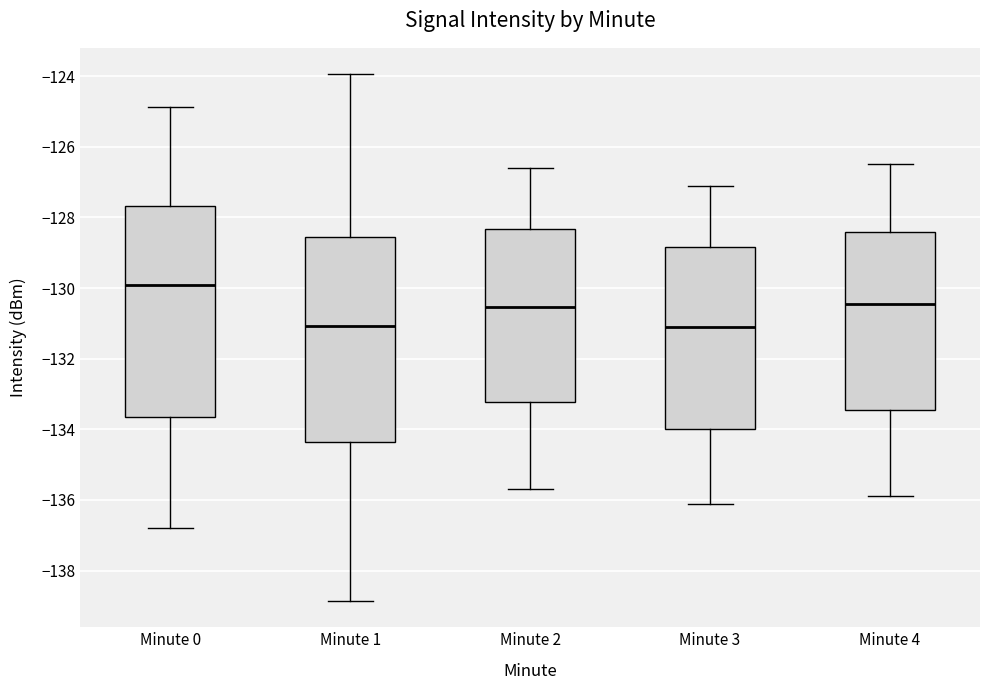

Which box has the highest median line?

Minute 0